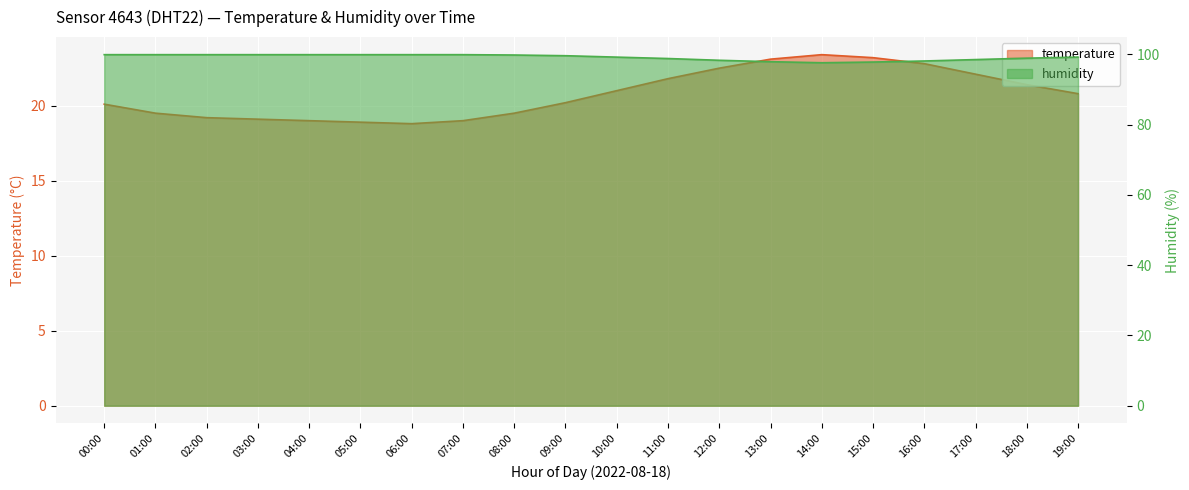

Which series has the largest total across all categories?

humidity